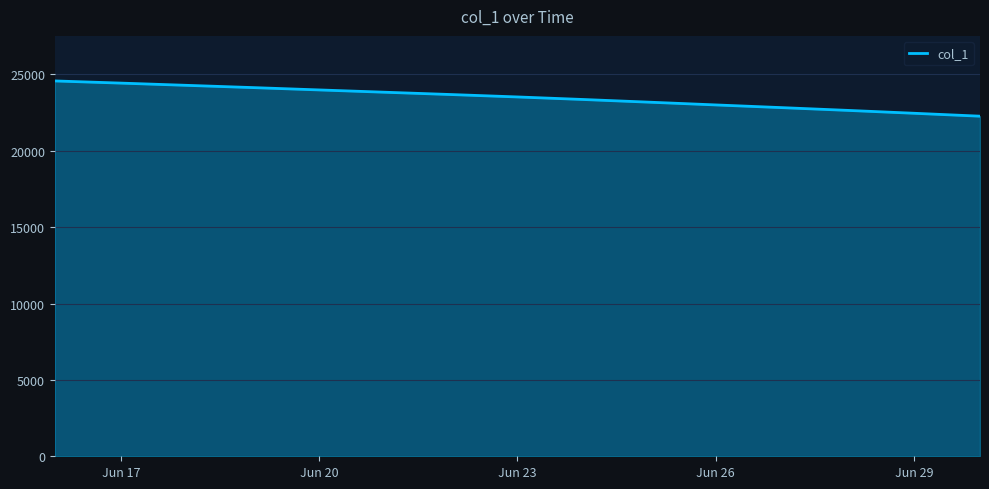

What is the difference between the maximum and minimum values?

2308.2